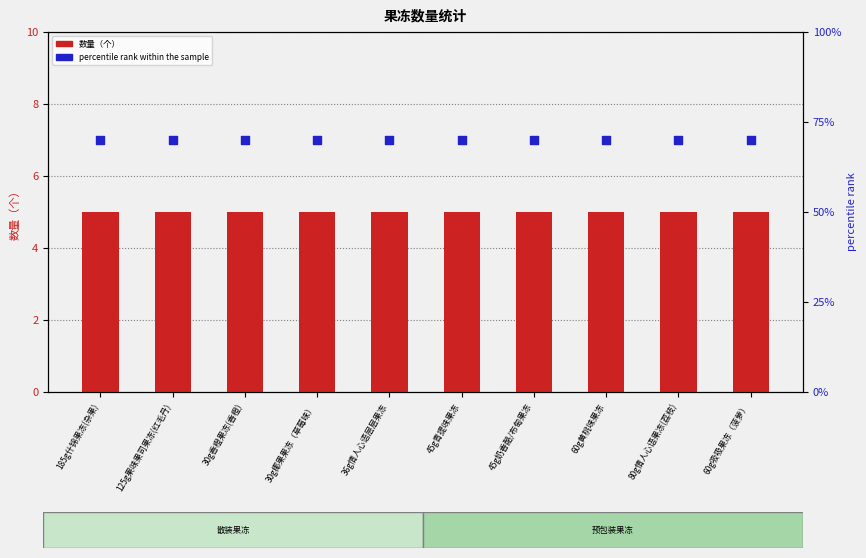

What is the total value across all series at 45g青提味果冻?

75